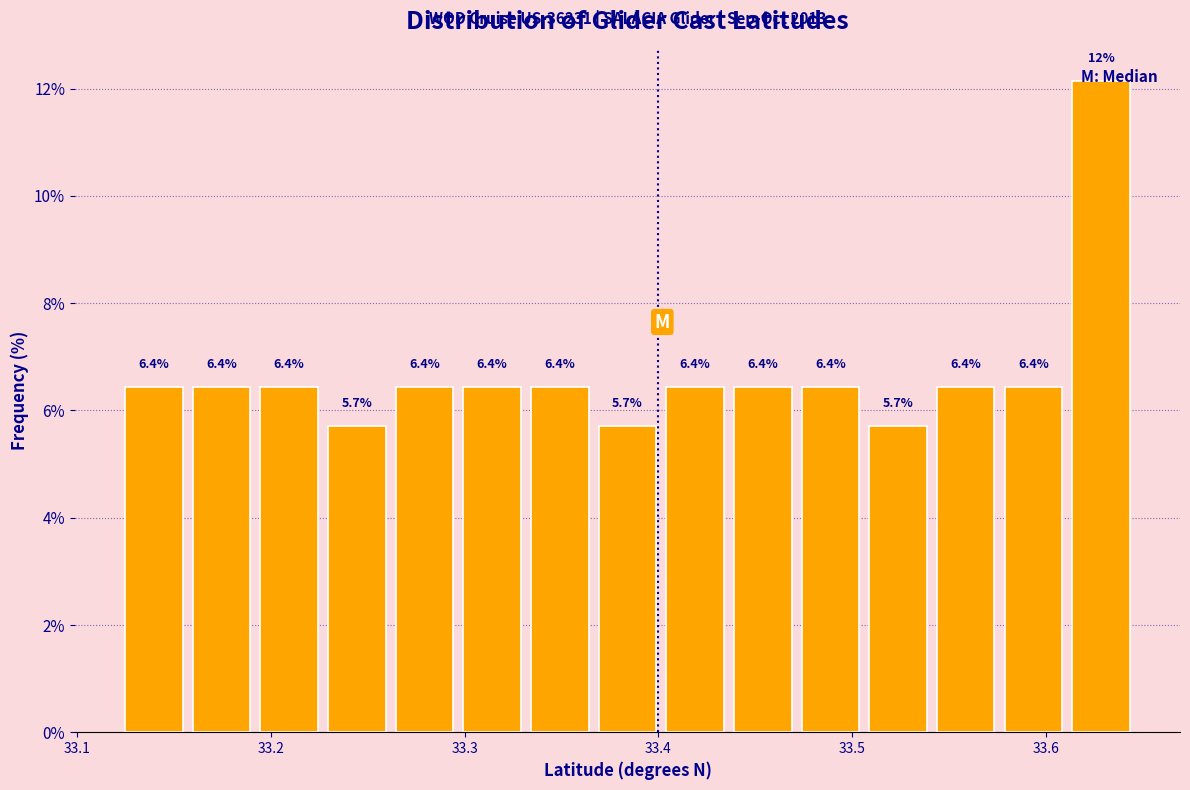

Around what value on the x-axis is the tallest bar? Give the approximate position of its centre, as read against the axis.

33.63